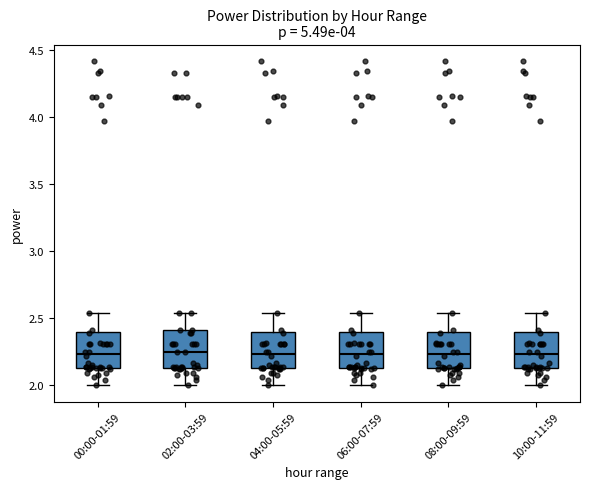

Reading left to right, read every box against the y-axis: the position of its median line, the range the box covers, and the ends of its whiskers. The values are not printed on the chart, so give them approximately, as read against the axis.

00:00-01:59: median 2.25, box 2.15 to 2.40, whiskers 2.00 to 2.55
02:00-03:59: median 2.25, box 2.15 to 2.40, whiskers 2.00 to 2.55
04:00-05:59: median 2.25, box 2.15 to 2.40, whiskers 2.00 to 2.55
06:00-07:59: median 2.25, box 2.15 to 2.40, whiskers 2.00 to 2.55
08:00-09:59: median 2.25, box 2.15 to 2.40, whiskers 2.00 to 2.55
10:00-11:59: median 2.25, box 2.15 to 2.40, whiskers 2.00 to 2.55